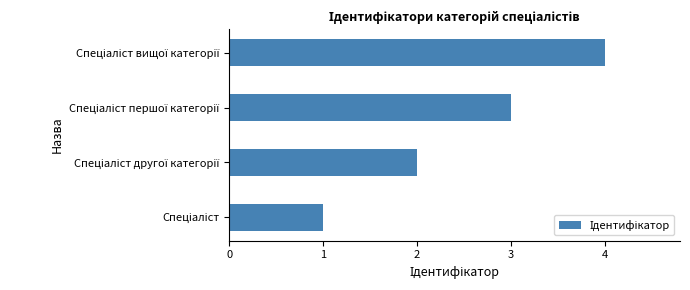

What is the maximum value shown in the chart?

4